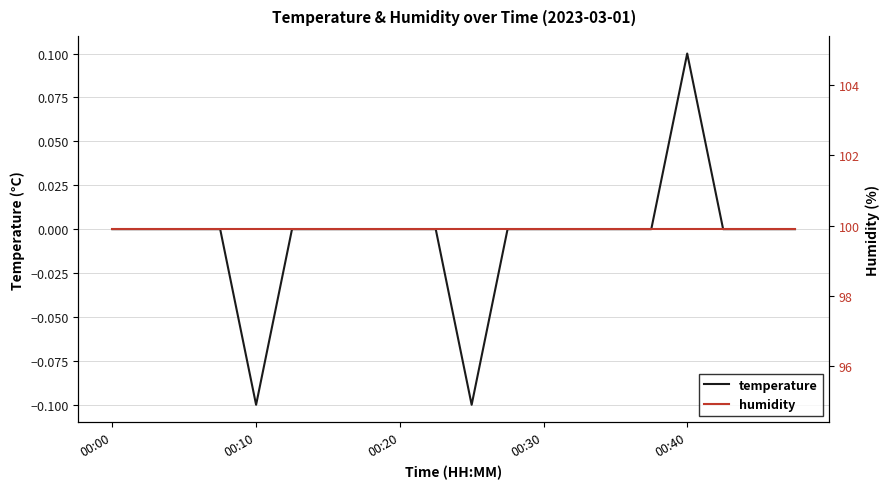

At which label does temperature reach its peak?

00:40